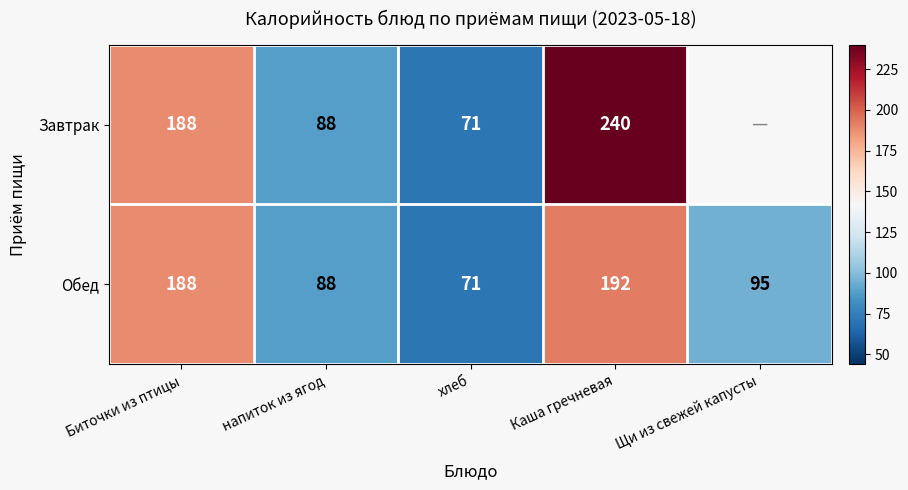

What is the total value across all series at Биточки из птицы?

376